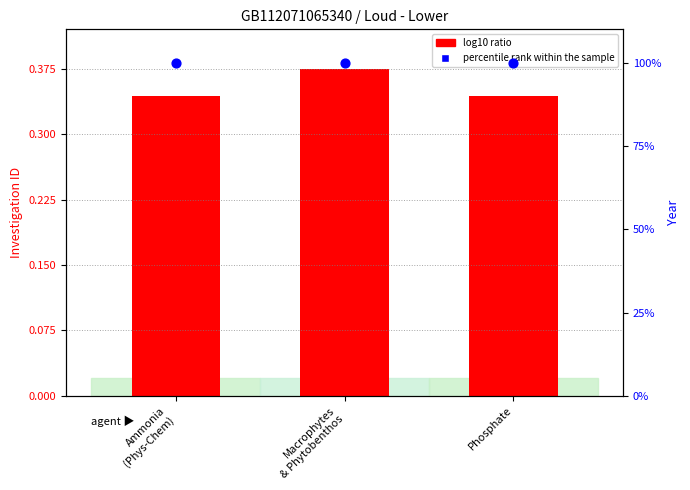

Which series contains the lowest Y value?

log10 ratio